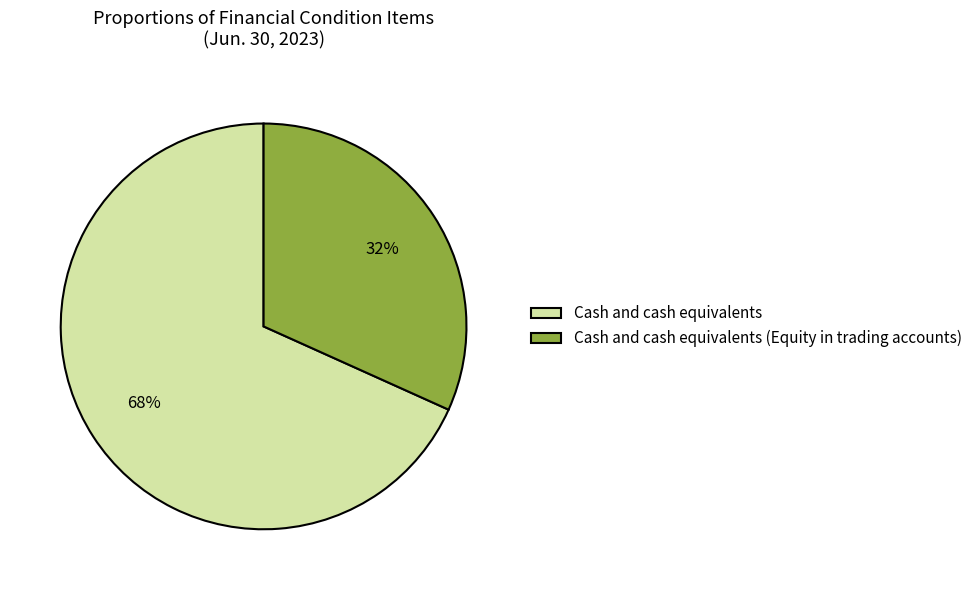

To the nearest percent, what percentage of the pie is Cash and cash equivalents?

68%